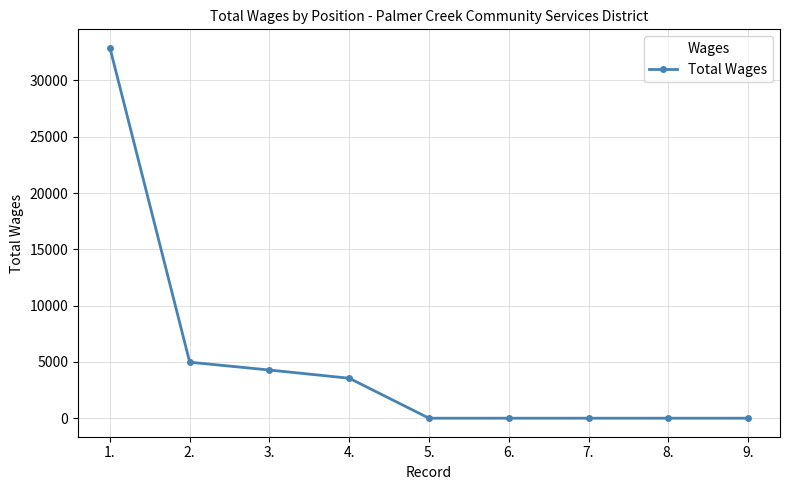

Which has a higher value, 9. or 2.?

2.